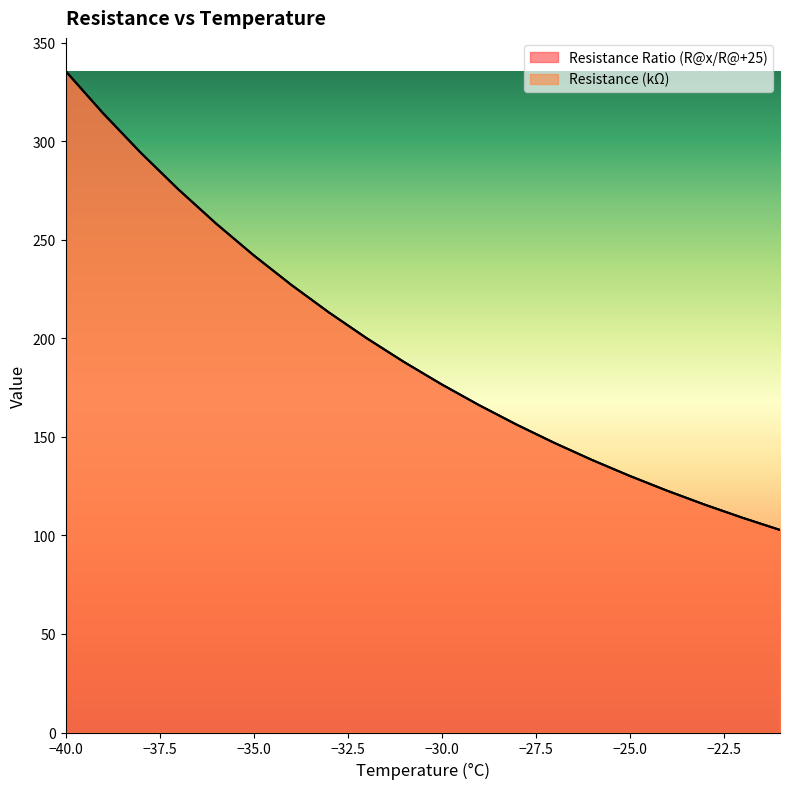

What is the difference between the Resistance Ratio (R@x/R@+25) values at -40 and -22?

226.7